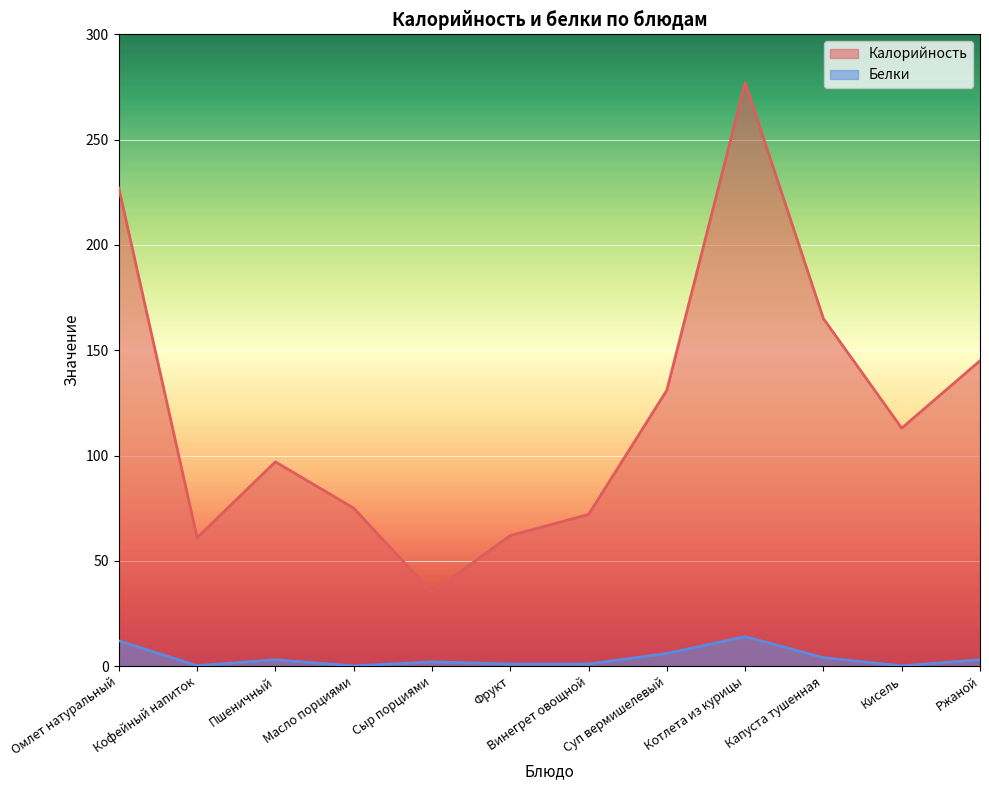

Rank the series at Кофейный напиток from highest to lowest value.

Калорийность, Белки